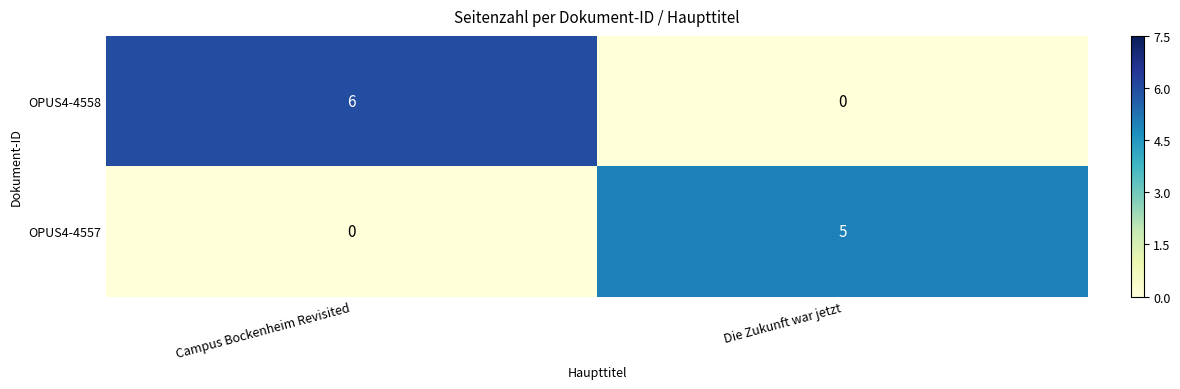

Which category has the highest value across all series?

Campus Bockenheim Revisited